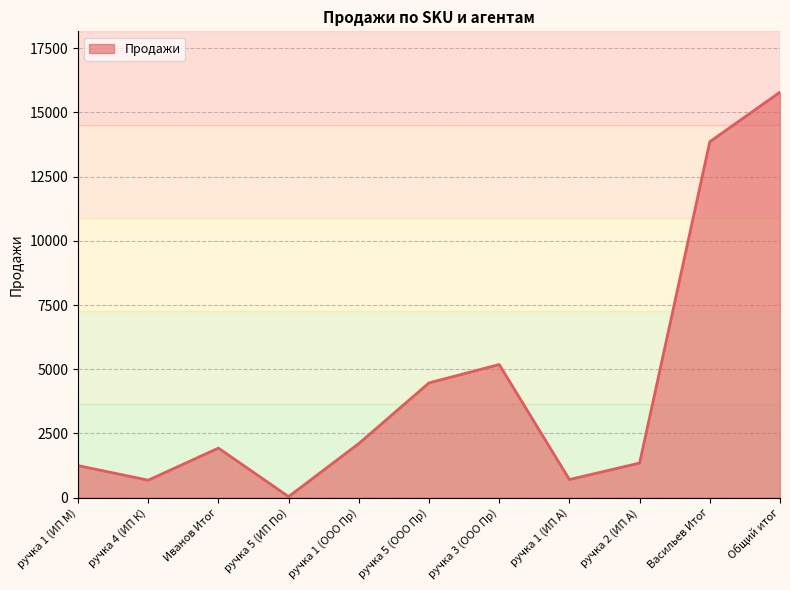

Does the chart display data point markers on the line(s)?

No